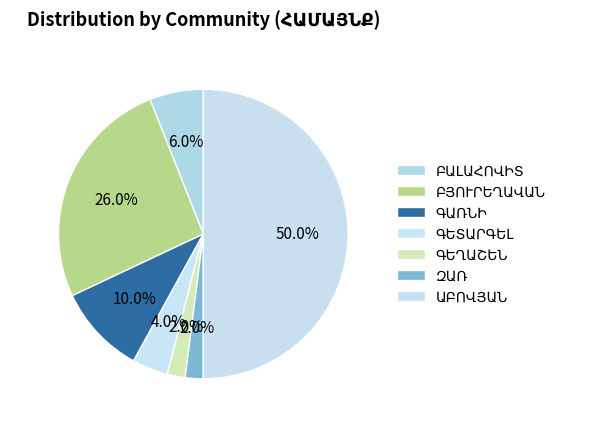

The ԳԵՏԱՐԳԵԼ slice represents 4% of the pie. True or false?

True